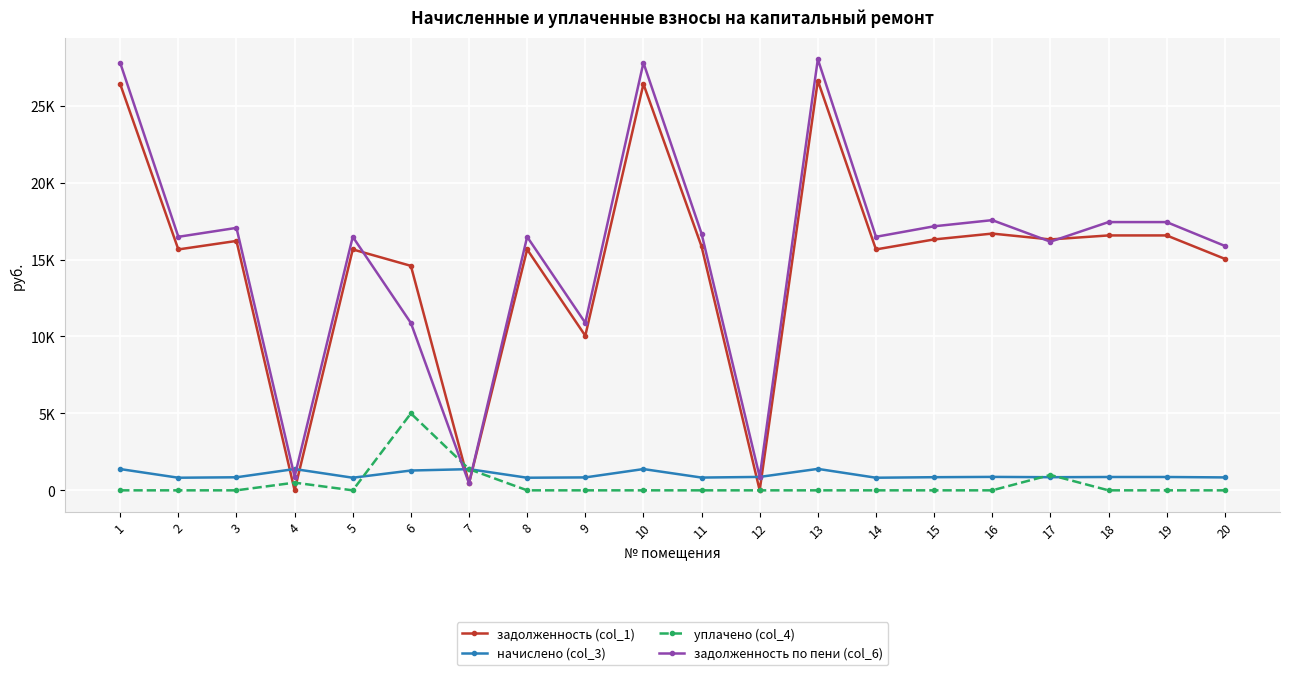

How many interior local valleys does the начислено (col_3) series have?

6